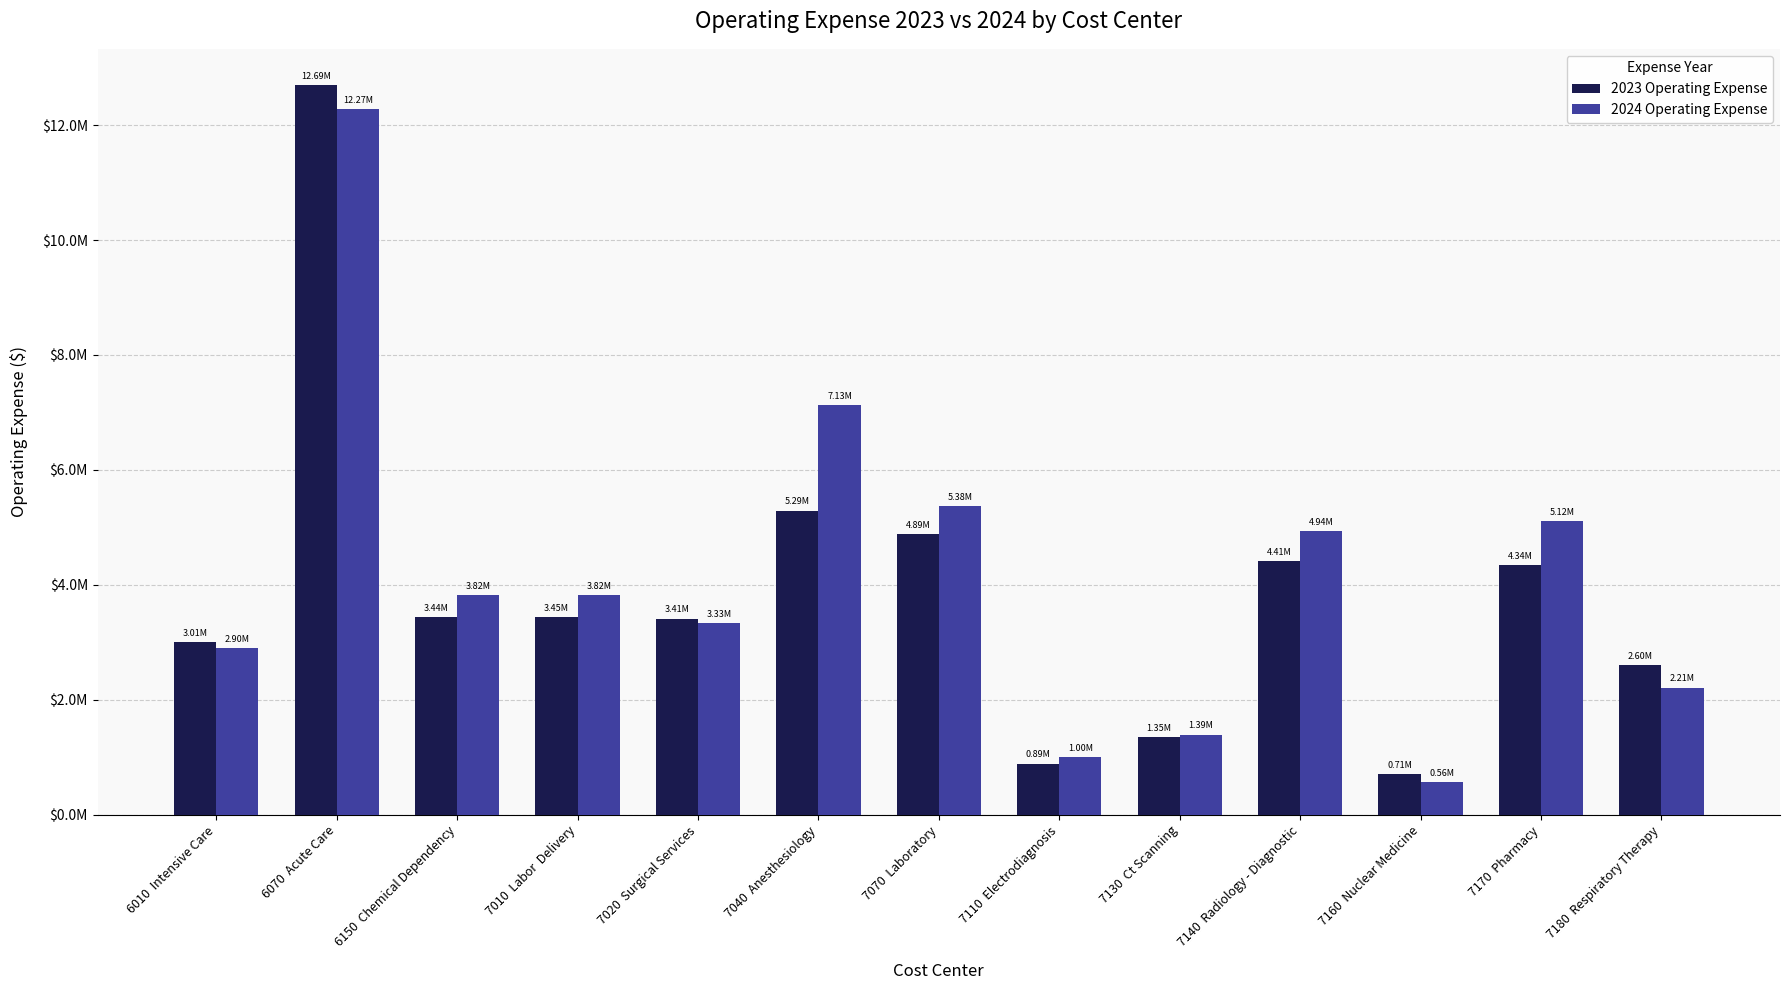

At 7020  Surgical Services, list the series in order from smallest to largest.

2024 Operating Expense, 2023 Operating Expense